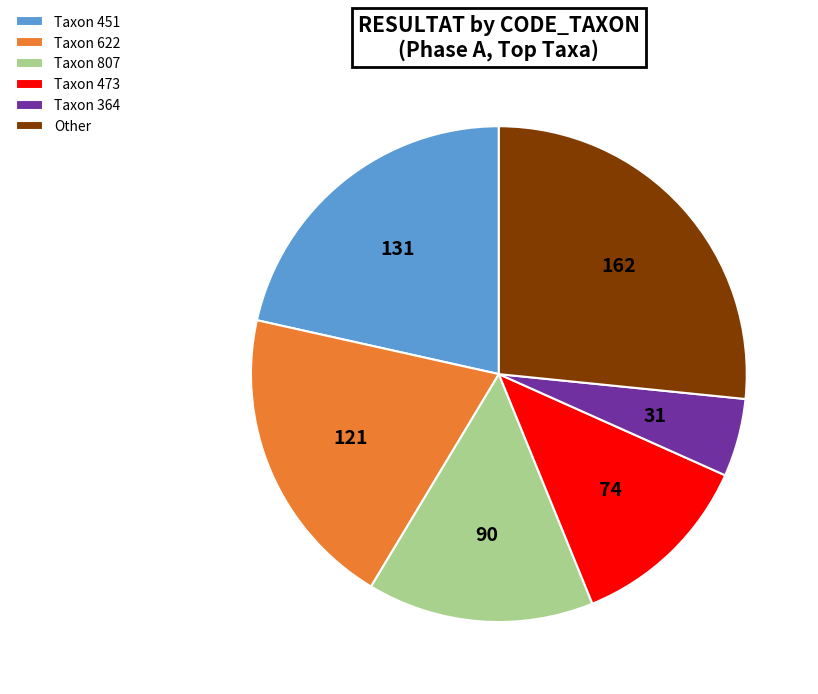

What is the ratio of the value at Taxon 451 to the value at Taxon 364?

4.2